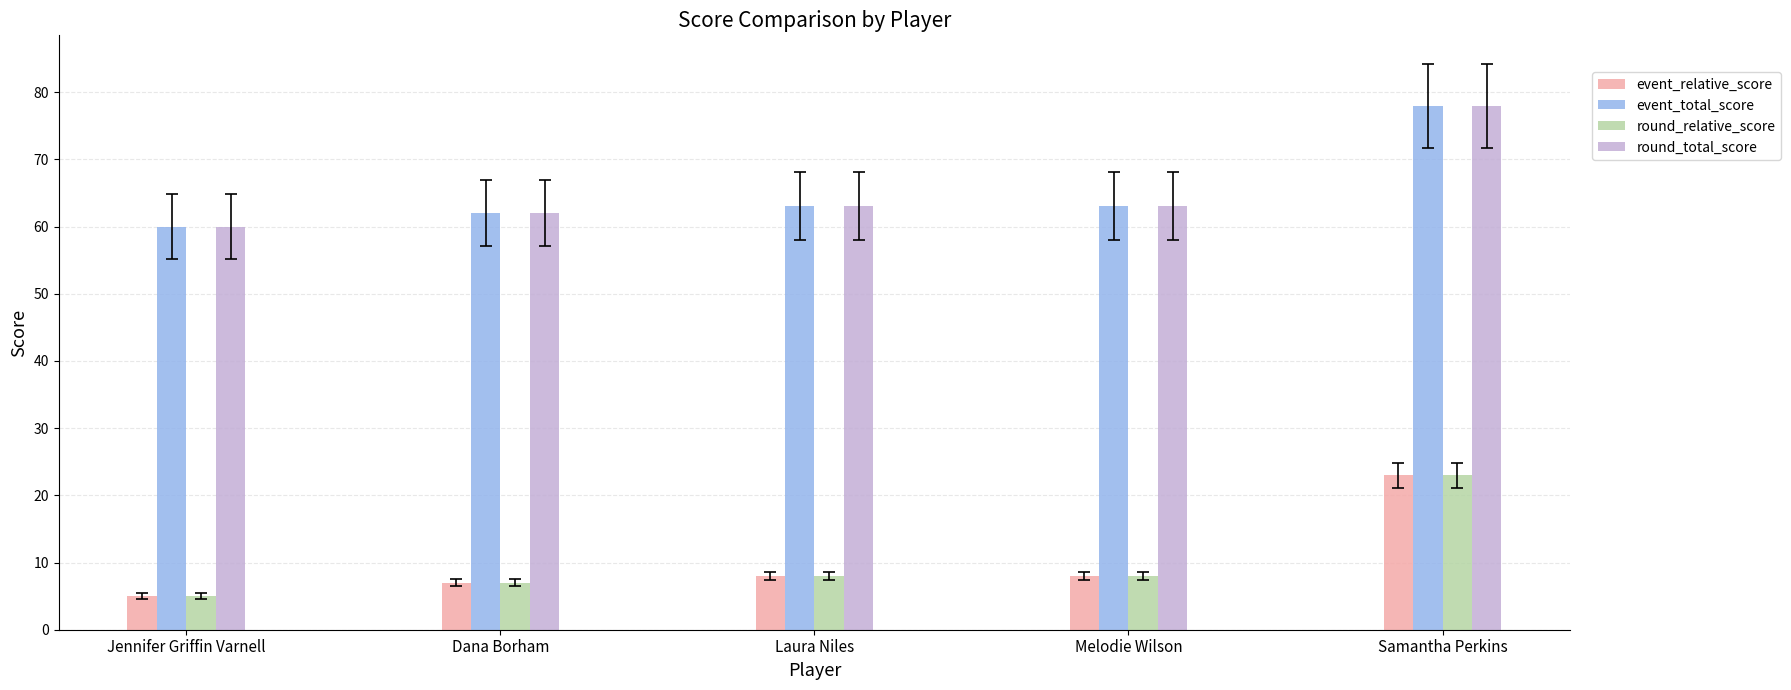

Count the number of categories in the chart.

5